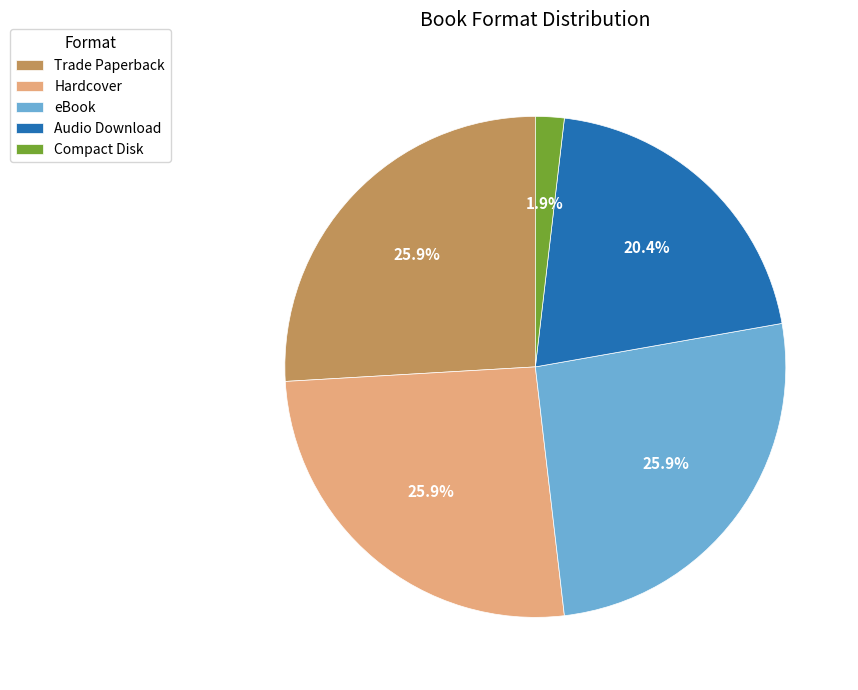

Which category has the smallest portion of the pie?

Compact Disk